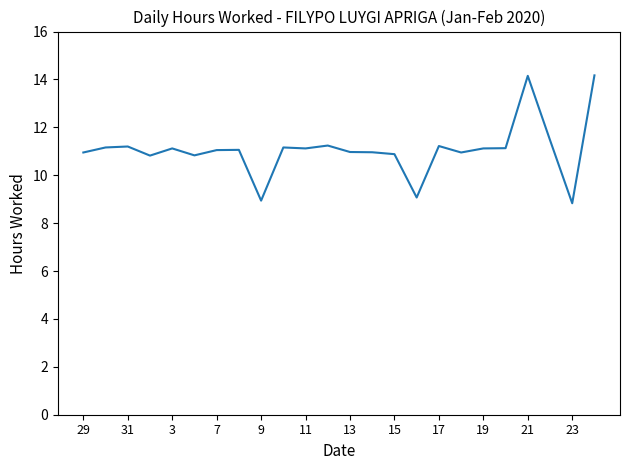

What is the difference between the maximum and minimum values?

5.3